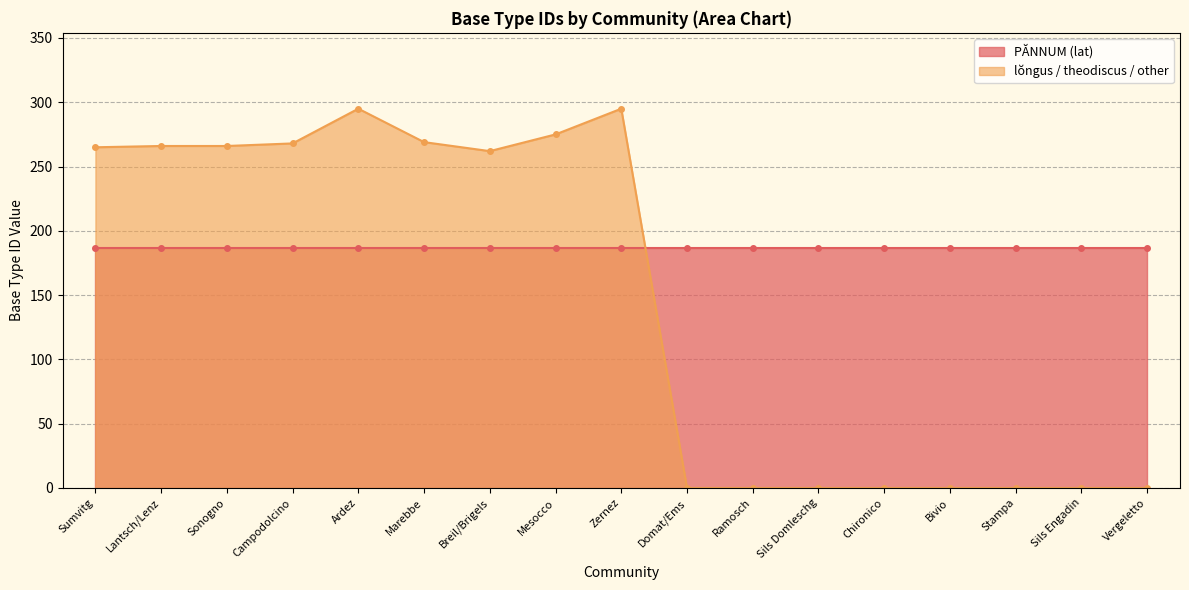

List the labels in order of value, largest first.

Ardez, Zernez, Mesocco, Marebbe, Campodolcino, Lantsch/Lenz, Sonogno, Sumvitg, Breil/Brigels, Domat/Ems, Ramosch, Sils Domleschg, Chironico, Bivio, Stampa, Sils Engadin, Vergeletto